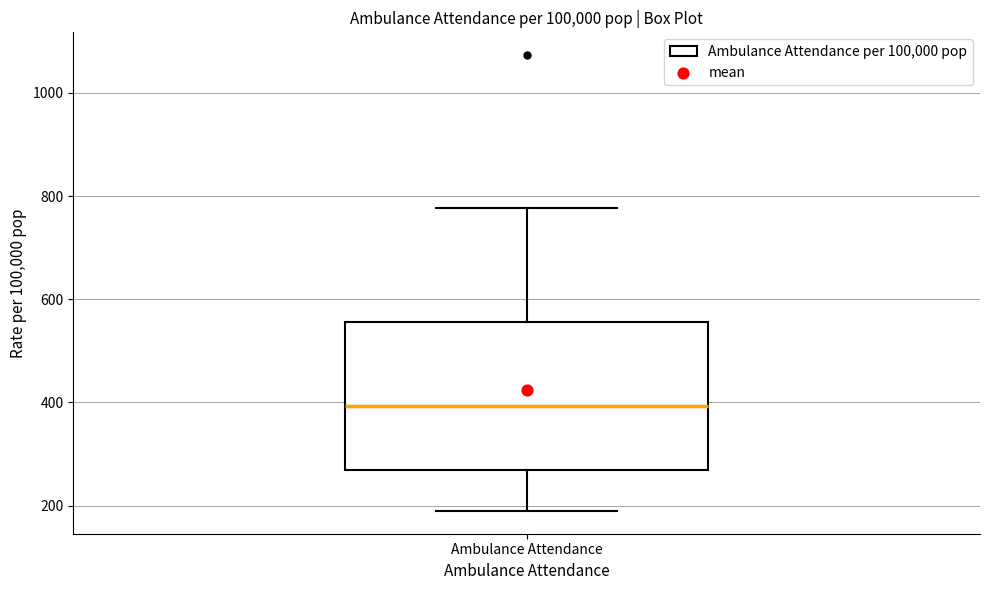

Read this box plot against the y-axis: the position of the median line, the range covered by the box, and the ends of both whiskers. The values are not printed on the chart, so give them approximately, as read against the axis.

median 400, box 260 to 560, whiskers 180 to 780